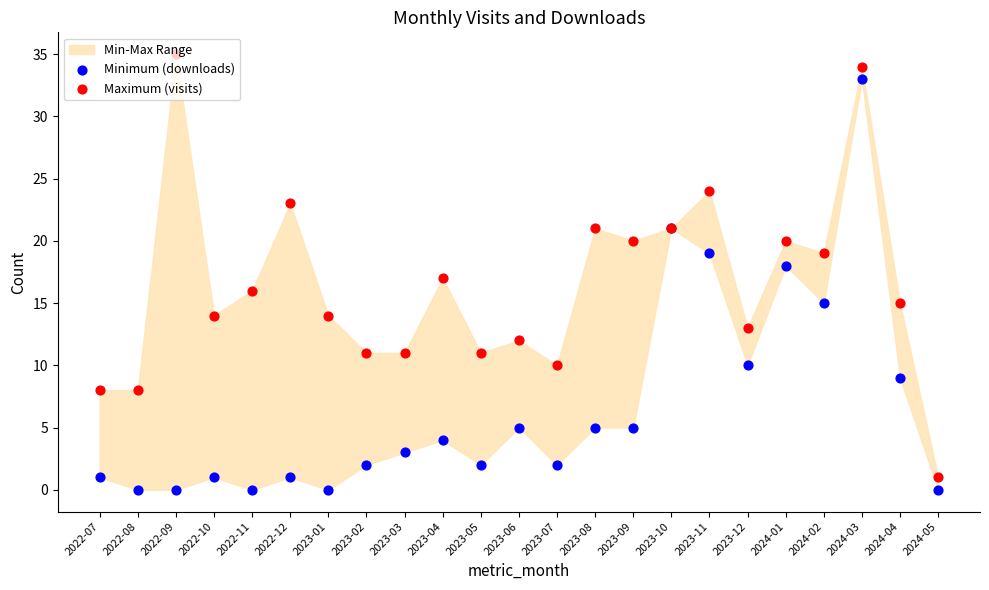

What is the total value across all series at 2023-03?

14